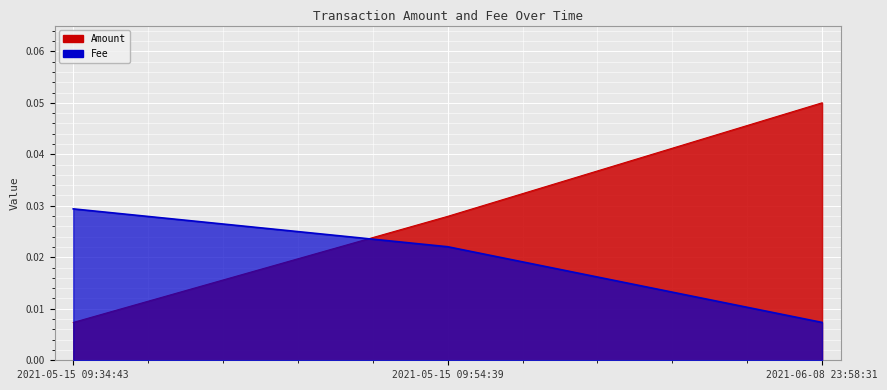

Between 2021-05-15 09:54:39 and 2021-06-08 23:58:31, which series saw the biggest shift?

Amount